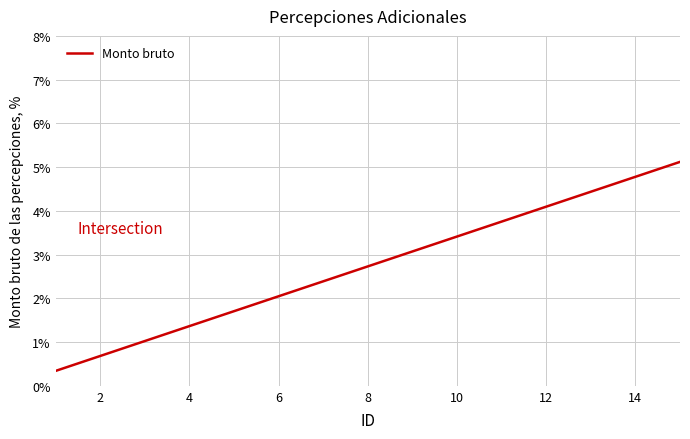

Does the chart display data point markers on the line(s)?

No